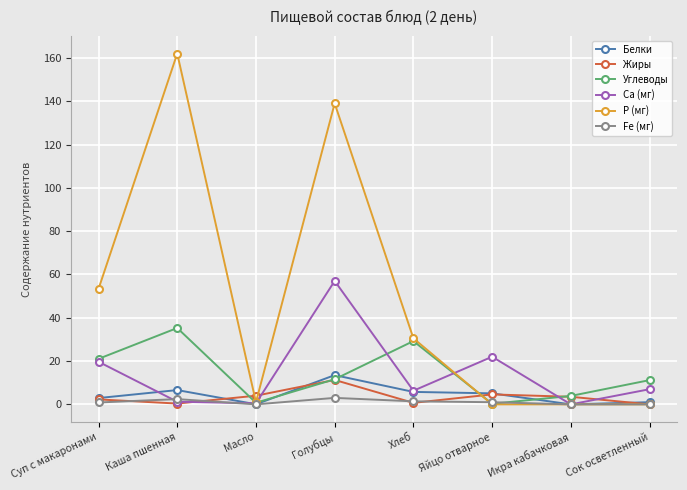

How many distinct data groups are displayed?

6